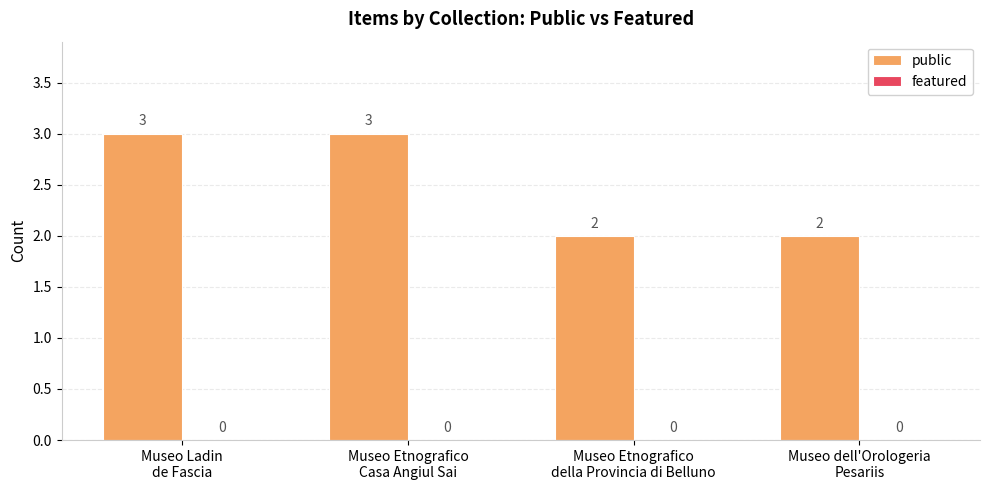

What is the sum of all values?

10